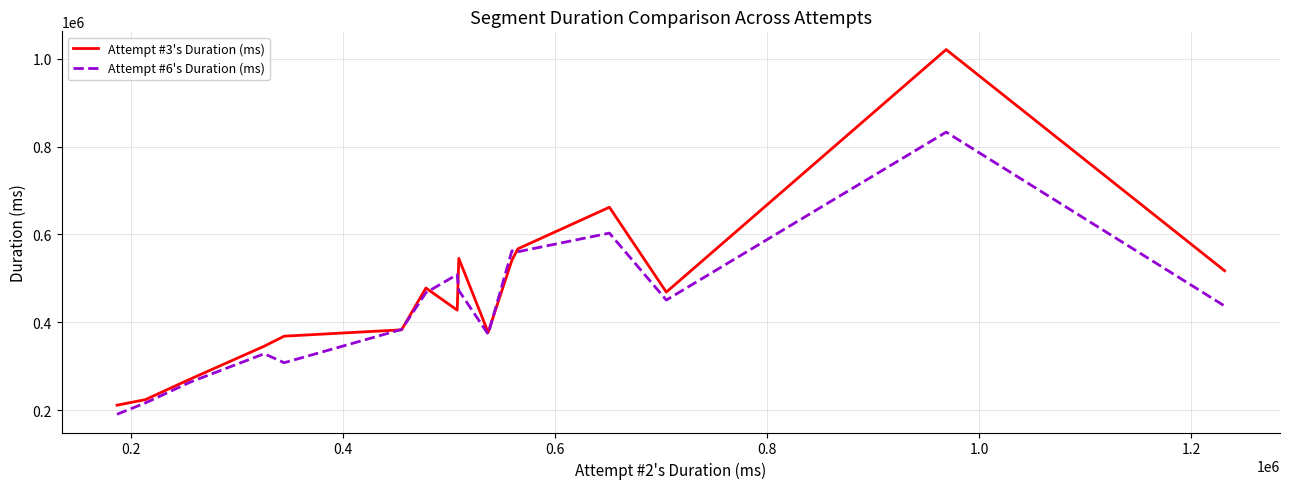

List the series in order of their peak value, lowest first.

Attempt #6's Duration (ms), Attempt #3's Duration (ms)